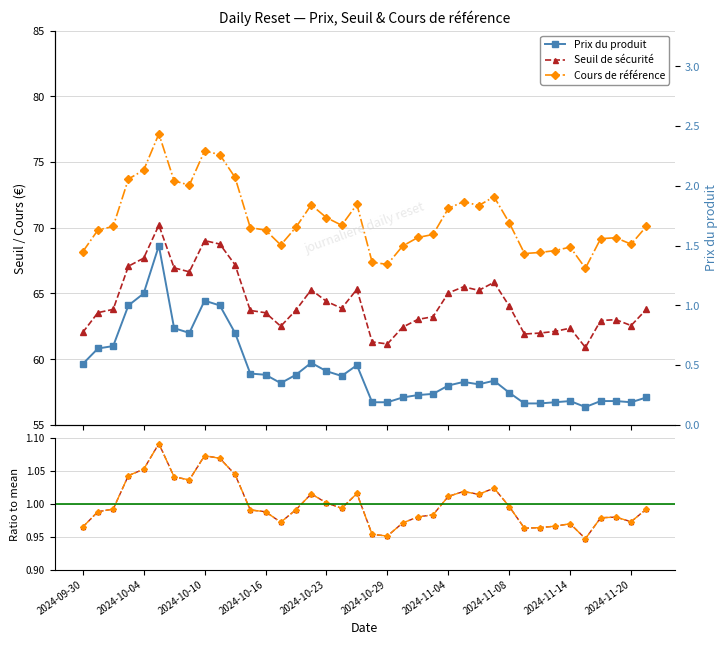

Between 2024-10-10 and 2024-09-30, which is larger?

2024-10-10